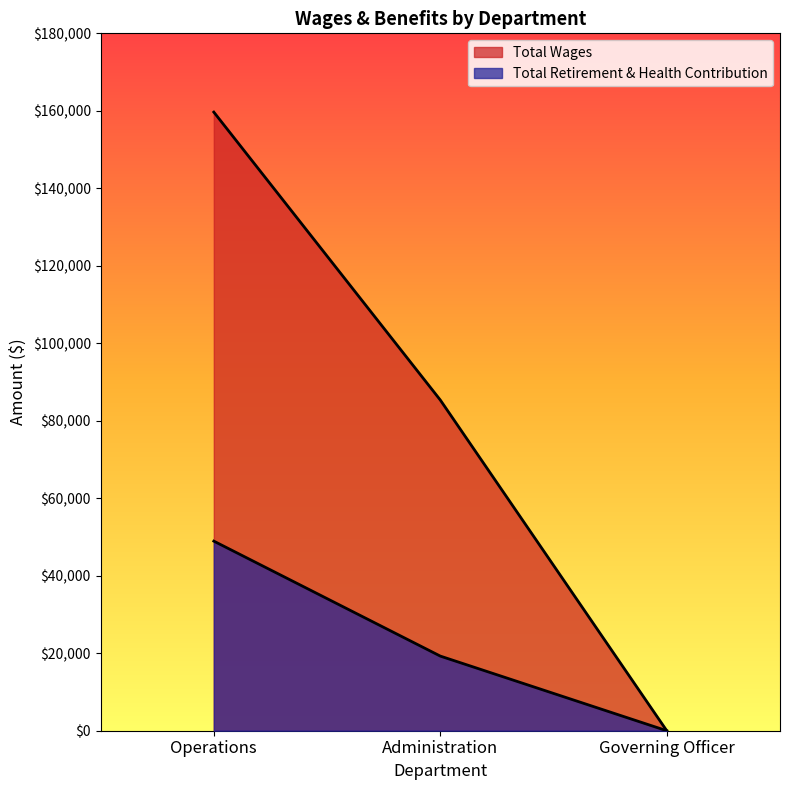

How many positive values does the Total Wages series have?

2